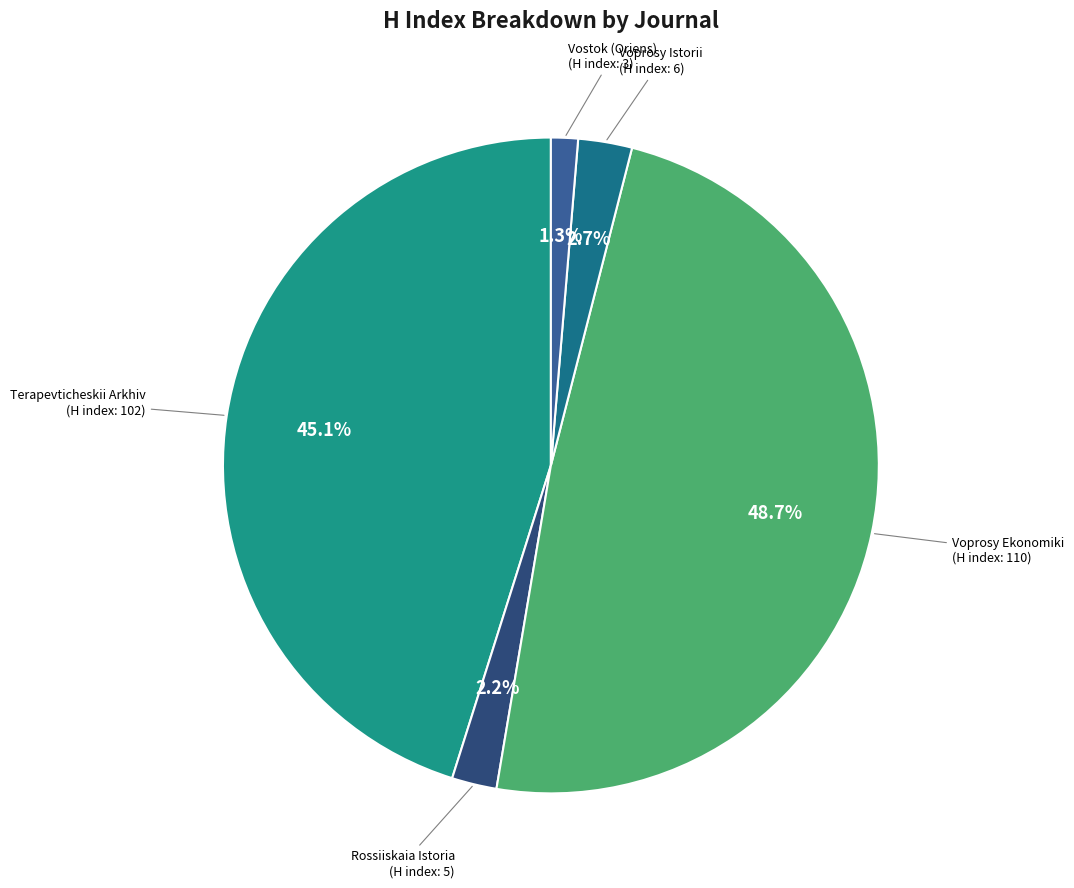

To the nearest percent, what portion does Terapevticheskii Arkhiv represent?

45%